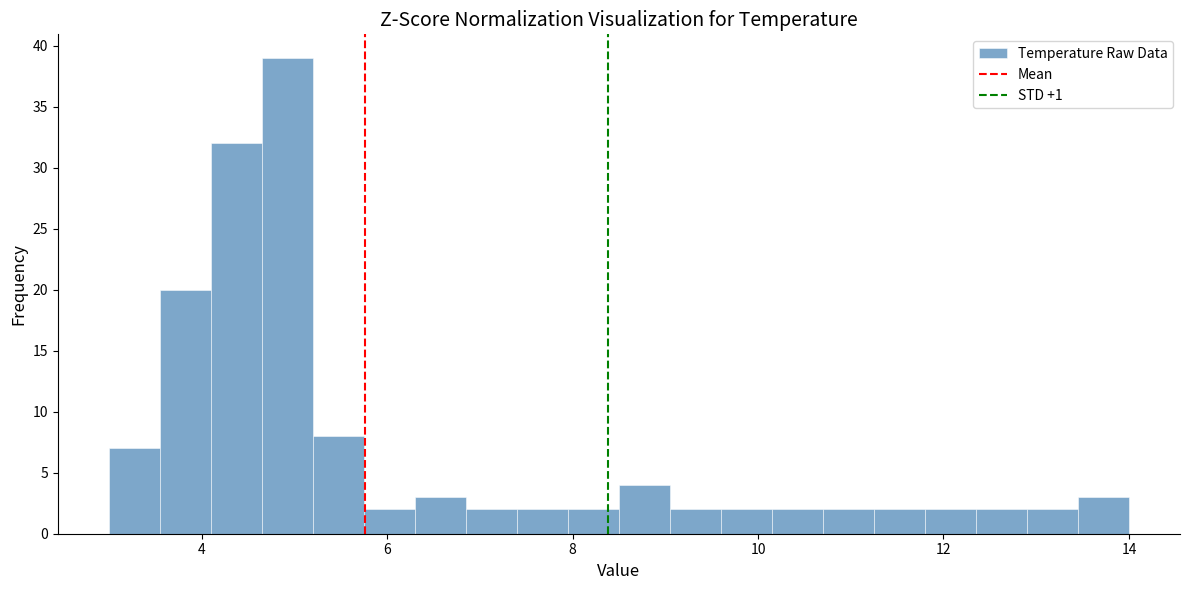

Read against the x-axis, roughly where is the centre of the tallest bar?

5.0